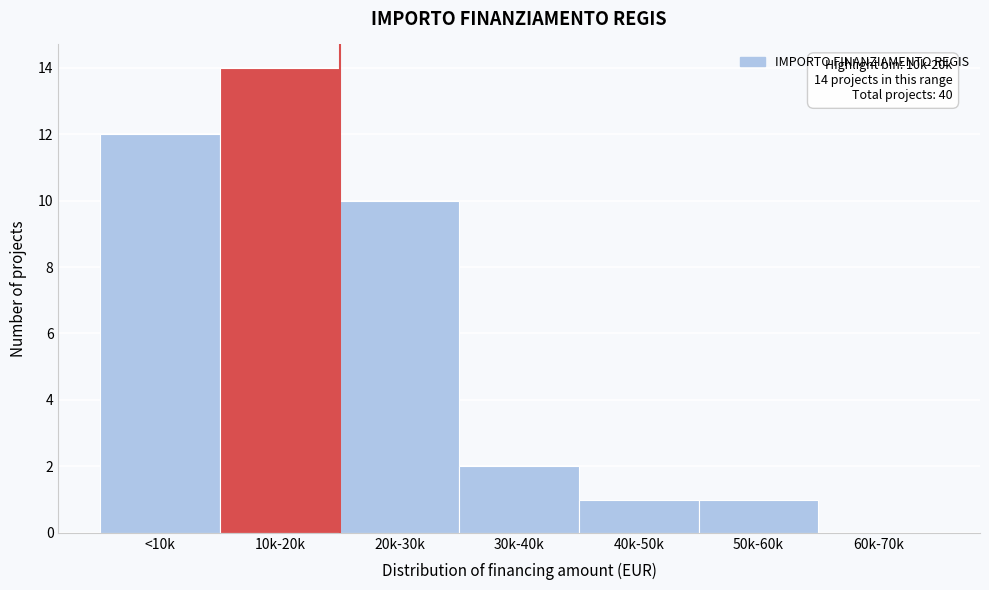

Reading left to right, what are all the values shown in this chart?

<10k=12	10k-20k=14	20k-30k=10	30k-40k=2	40k-50k=1	50k-60k=1	60k-70k=0